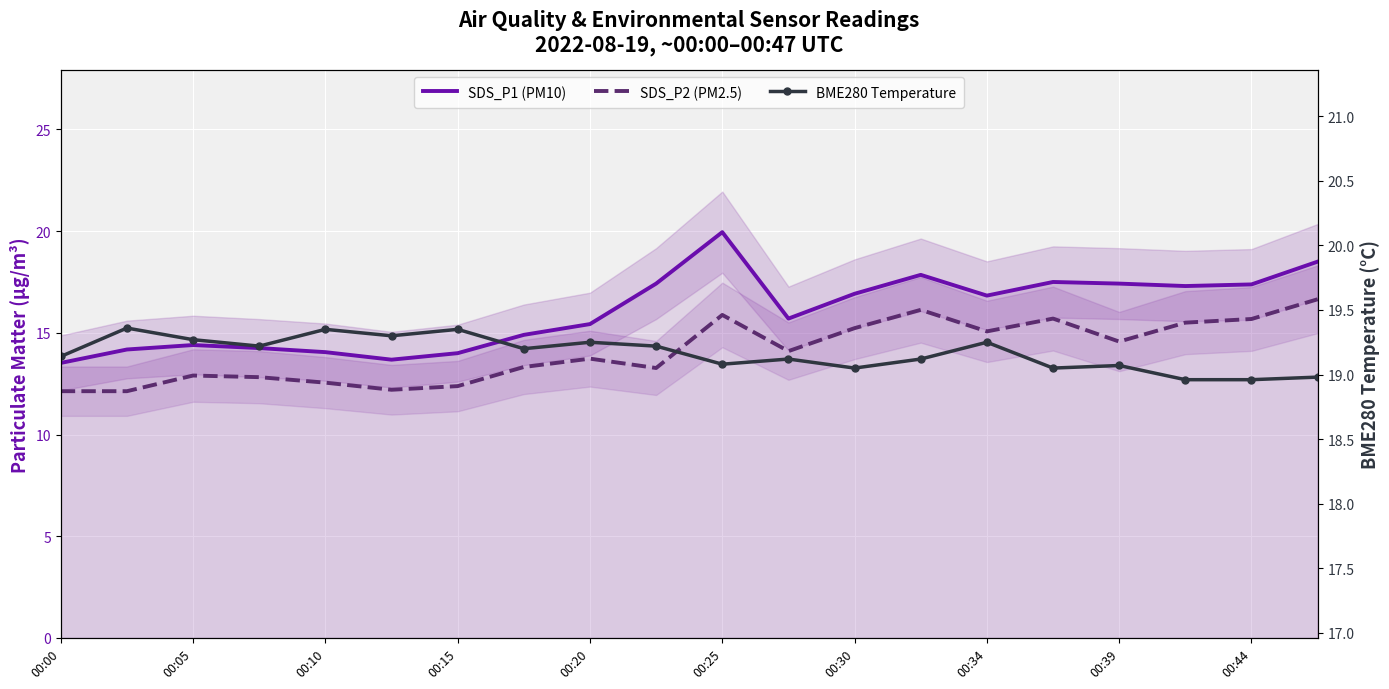

Which series changed the most between 00:25 and 11?

SDS_P1 (PM10)